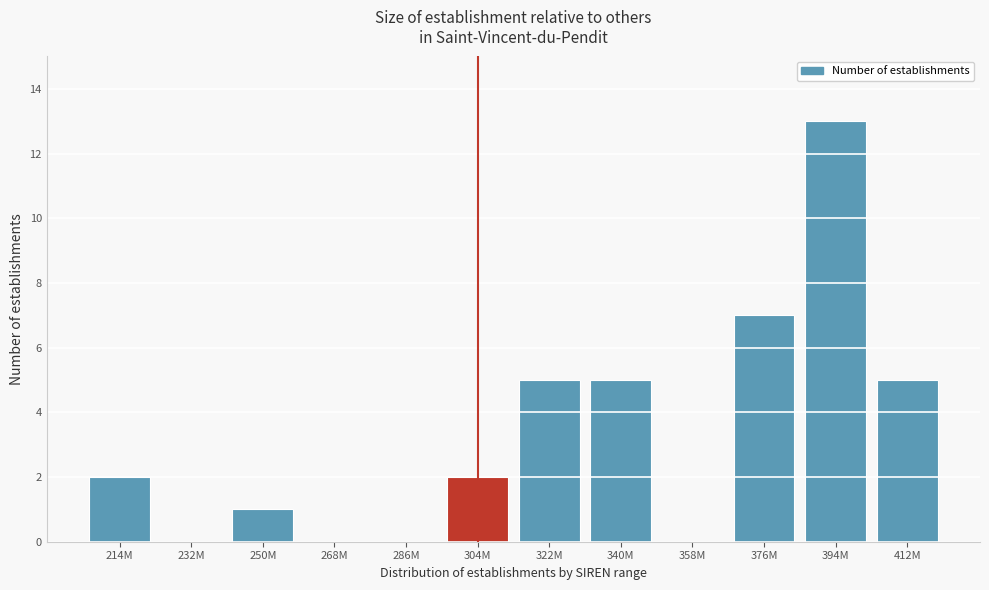

Reading left to right, list all the values displayed in this chart.

214M=2	232M=0	250M=1	268M=0	286M=0	304M=2	322M=5	340M=5	358M=0	376M=7	394M=13	412M=5